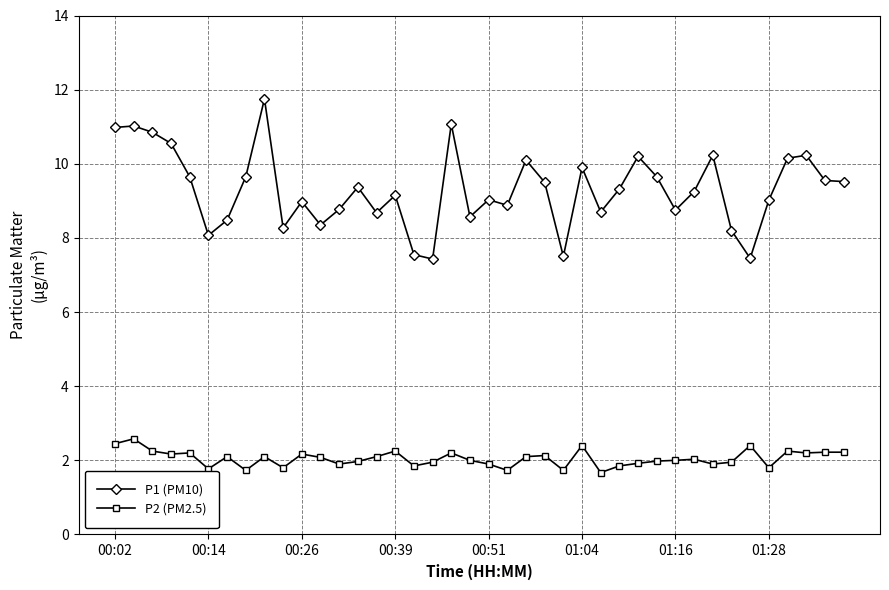

How many distinct data groups are displayed?

2